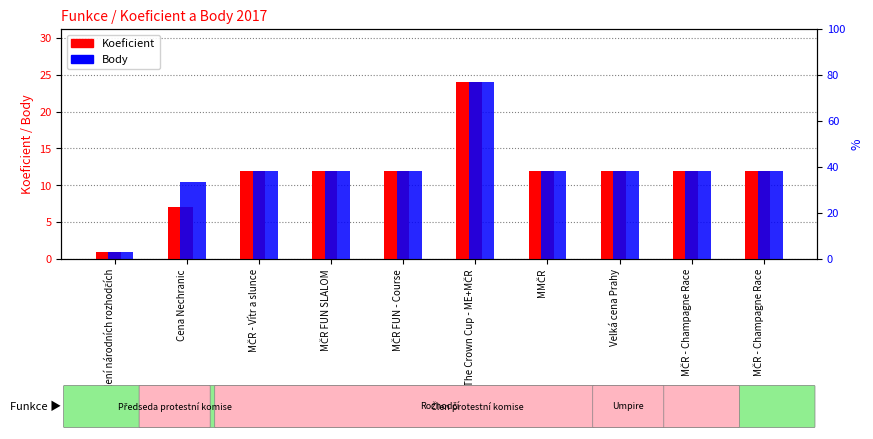

How many groups of bars are there?

10